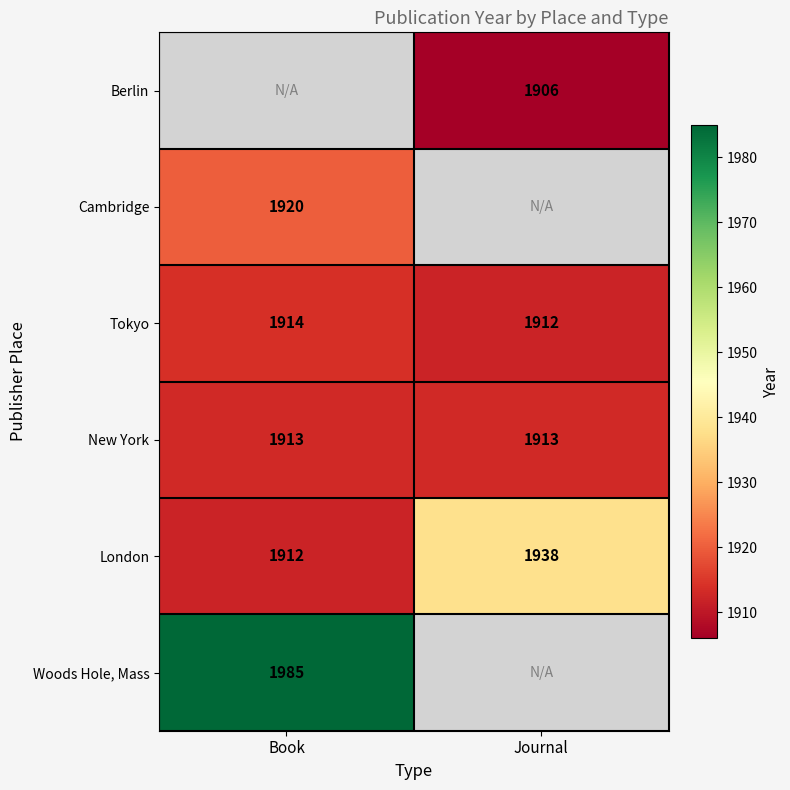

Is the value of London at Book greater than the value of New York at Journal?

No